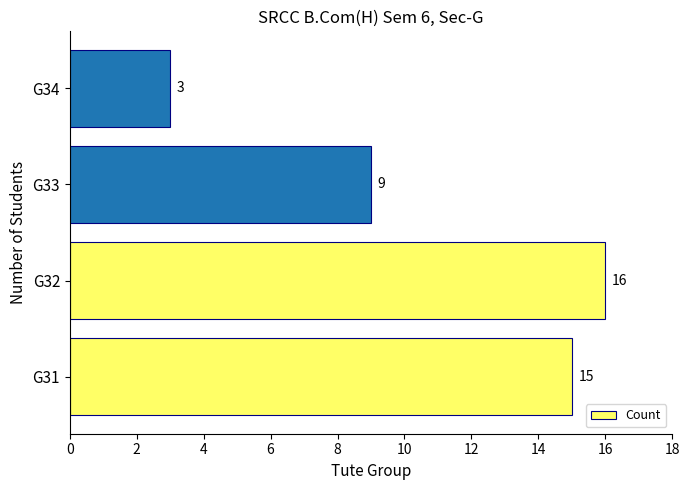

Between G32 and G33, which is larger?

G32